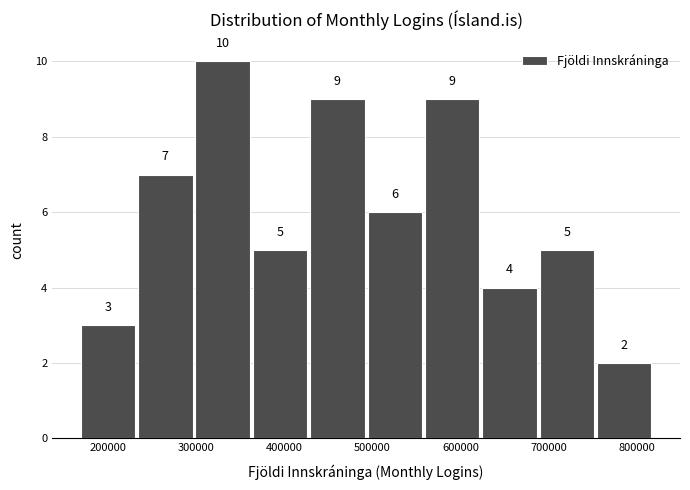

Reading left to right, list every bar in this chart as the range it spans on the x-axis followed by its height. The bar edges are not printed on the chart, so give them approximately, as read against the axis.

170000 to 230000: 3
230000 to 300000: 7
300000 to 360000: 10
360000 to 430000: 5
430000 to 490000: 9
490000 to 560000: 6
560000 to 620000: 9
620000 to 690000: 4
690000 to 750000: 5
750000 to 820000: 2